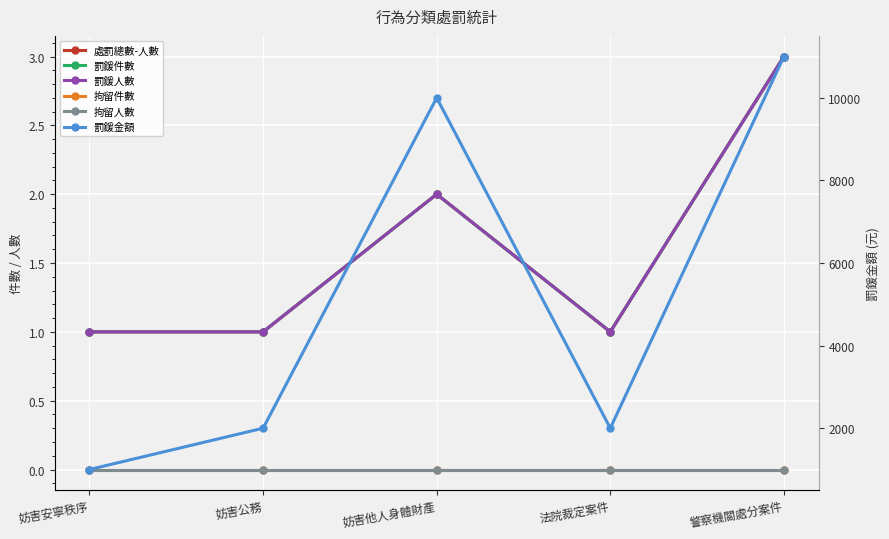

Reading left to right, what are all the values shown in this chart?

處罰總數-人數: 妨害安寧秩序=1	妨害公務=1	妨害他人身體財產=2	法院裁定案件=1	警察機關處分案件=3
罰鍰件數: 妨害安寧秩序=1	妨害公務=1	妨害他人身體財產=2	法院裁定案件=1	警察機關處分案件=3
罰鍰人數: 妨害安寧秩序=1	妨害公務=1	妨害他人身體財產=2	法院裁定案件=1	警察機關處分案件=3
拘留件數: 妨害安寧秩序=0	妨害公務=0	妨害他人身體財產=0	法院裁定案件=0	警察機關處分案件=0
拘留人數: 妨害安寧秩序=0	妨害公務=0	妨害他人身體財產=0	法院裁定案件=0	警察機關處分案件=0
罰鍰金額: 妨害安寧秩序=1000	妨害公務=2000	妨害他人身體財產=10000	法院裁定案件=2000	警察機關處分案件=11000